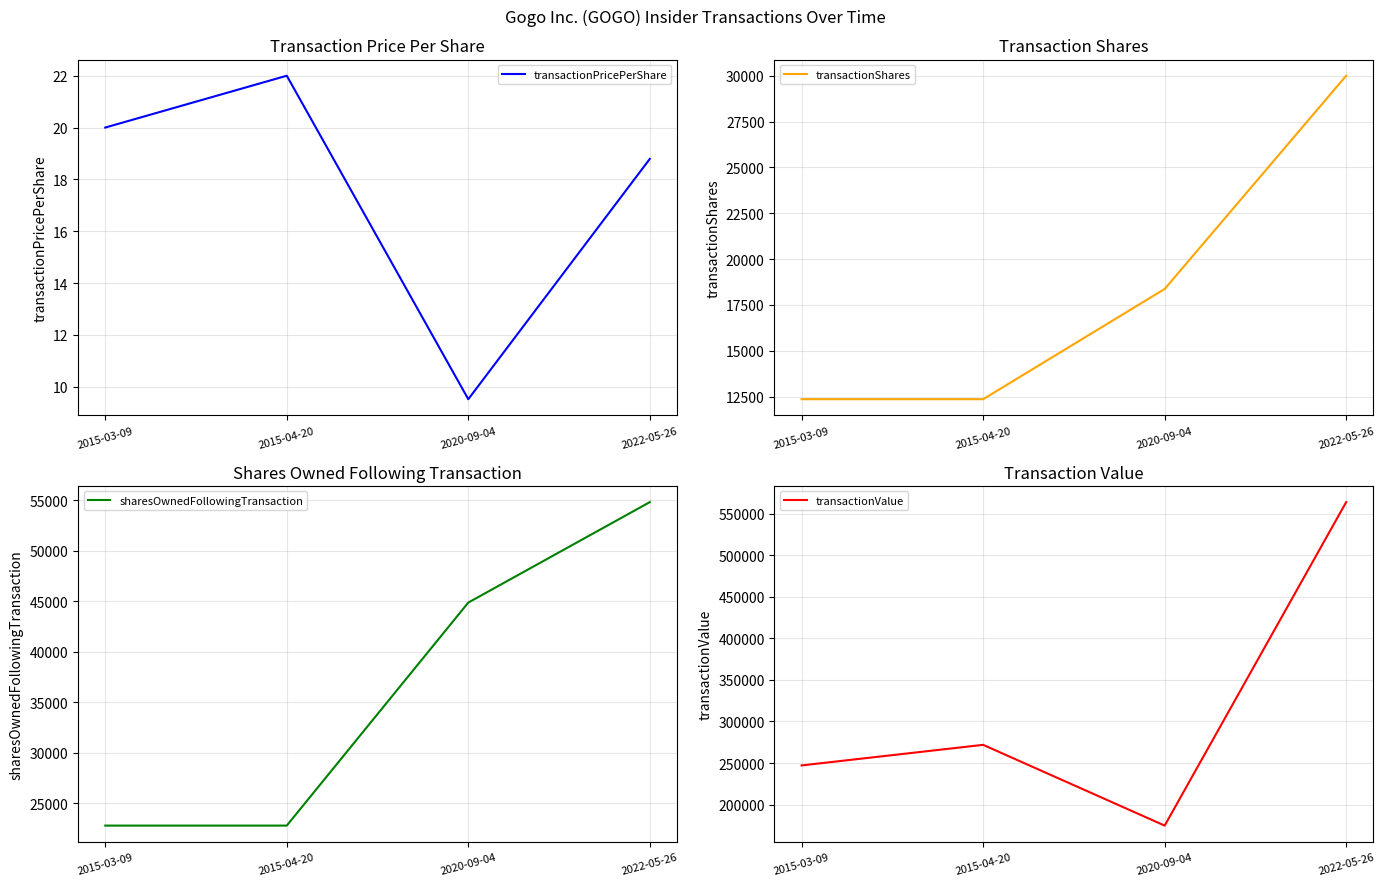

True or false: transactionShares has more than 0 interior local peaks.

False